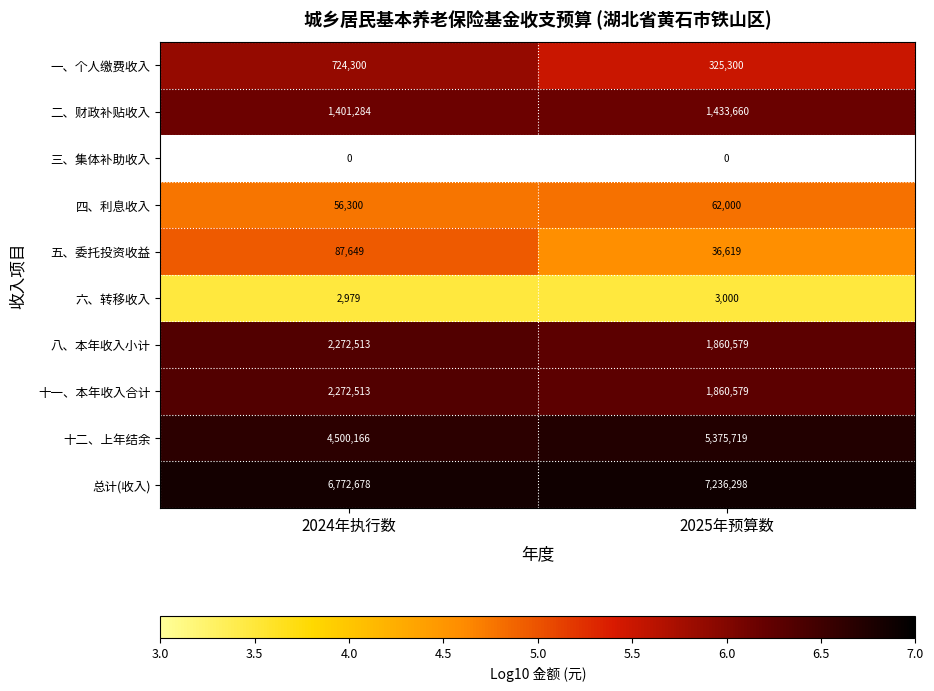

Rank the categories by 十一、本年收入合计 value from highest to lowest.

2024年执行数, 2025年预算数